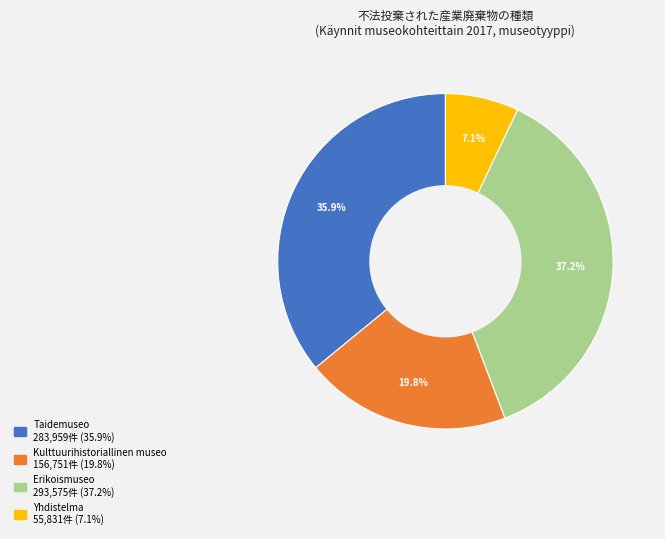

Is there any slice that represents more than half of the pie?

No